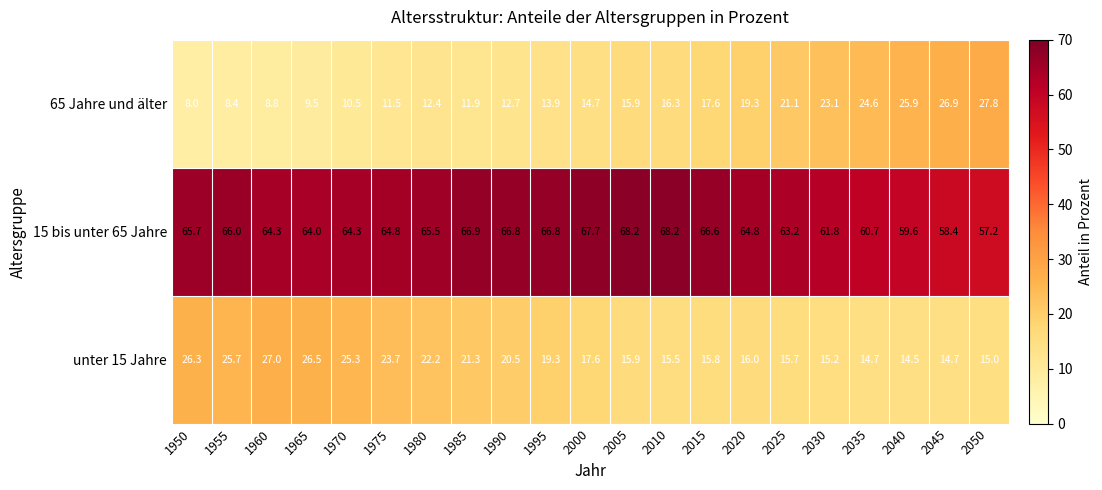

At which label is 15 bis unter 65 Jahre closest to 62?

2030